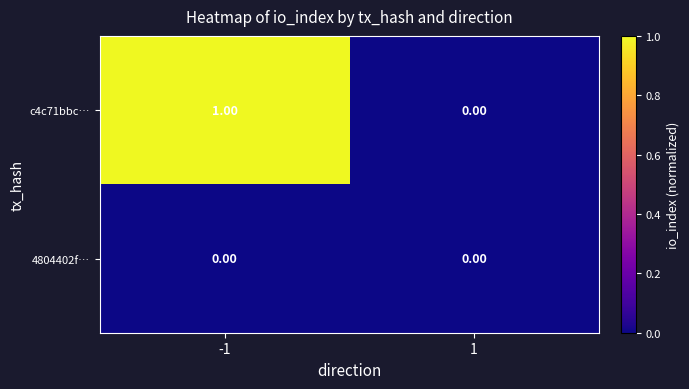

What is the greatest value displayed?

1